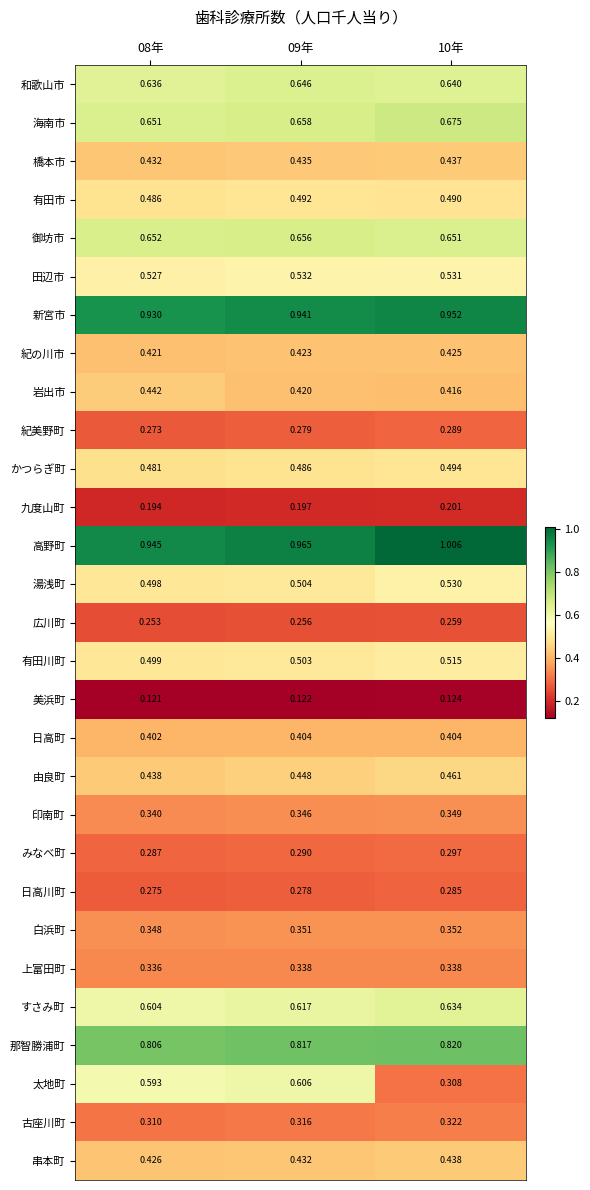

Which series changed the most between 09年 and 10年?

太地町